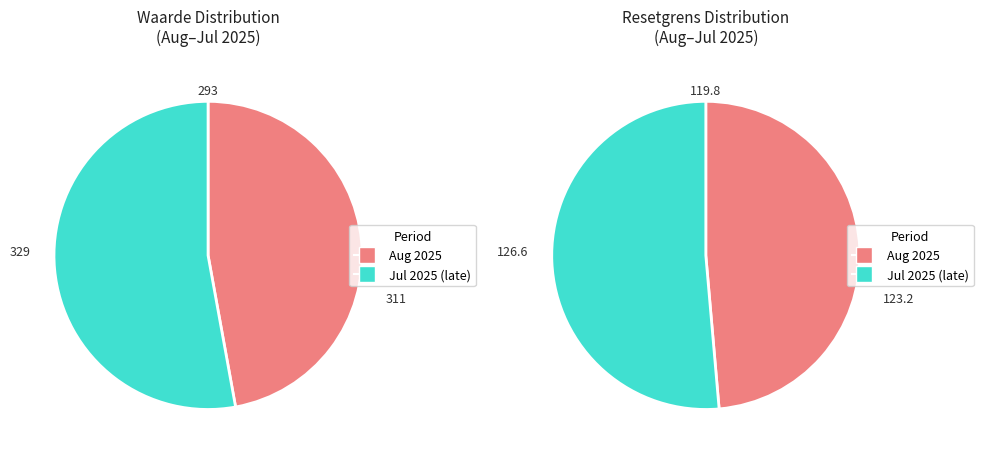

Does any single category account for the majority?

No